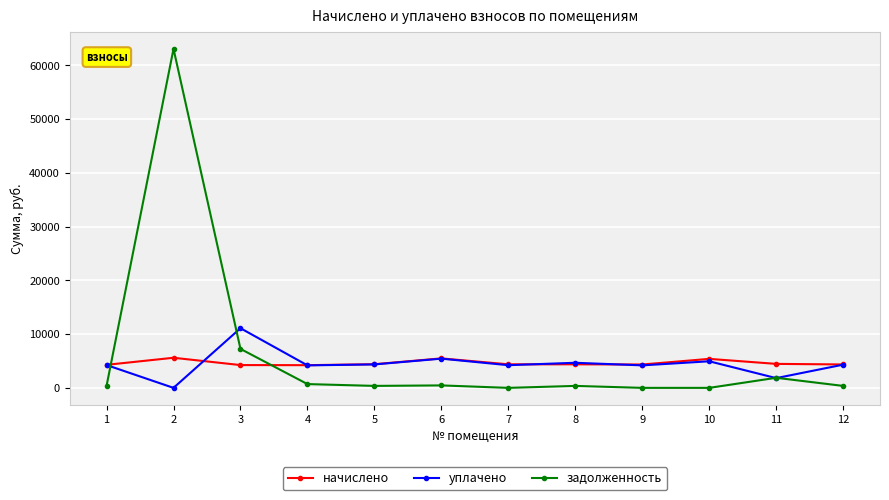

Is this an area chart (filled region under the line)?

No